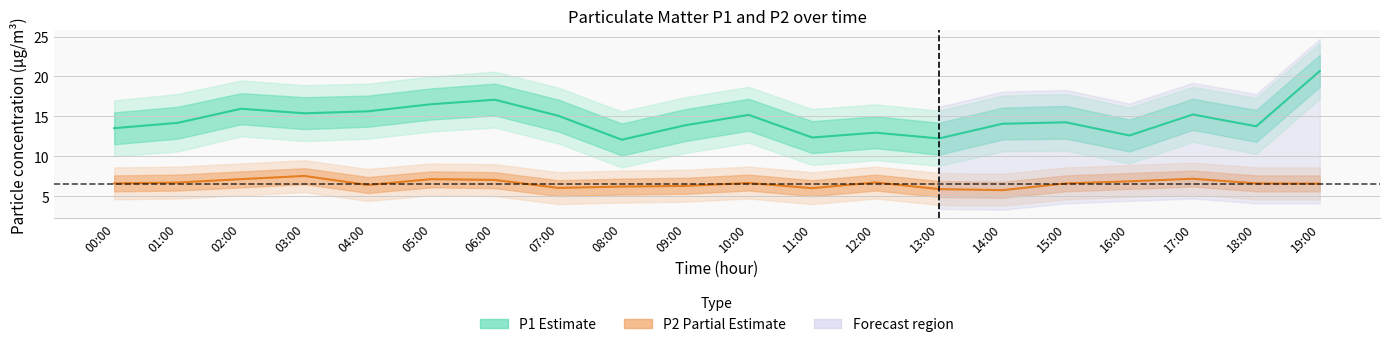

At which label is P1 (Estimate) closest to 16?

02:00